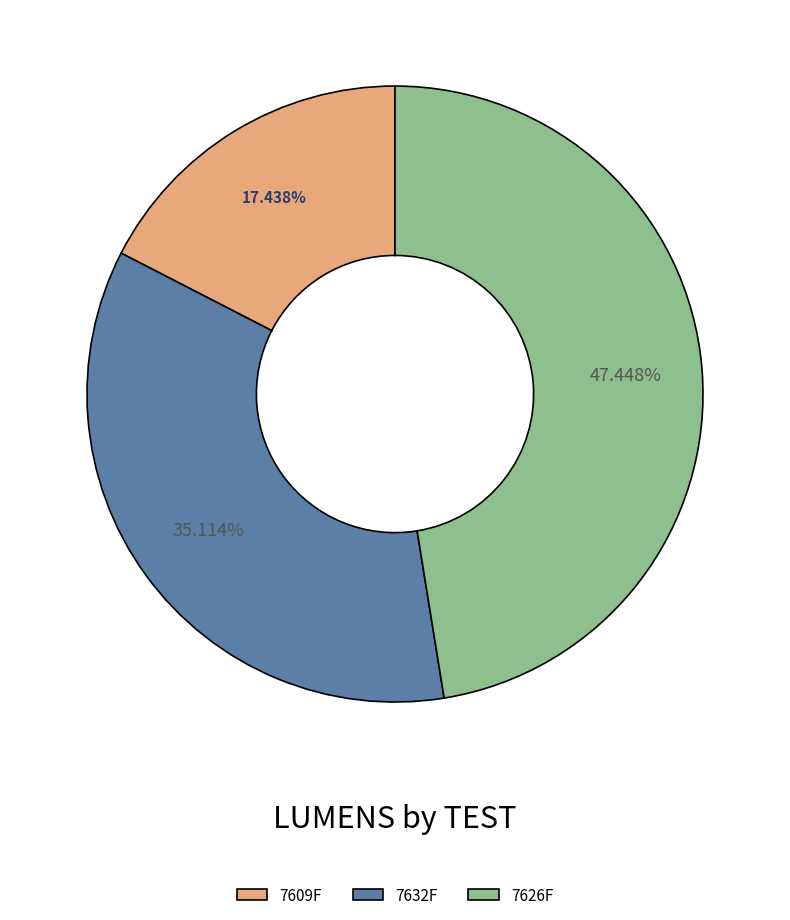

The 7632F slice represents 27% of the pie. True or false?

False